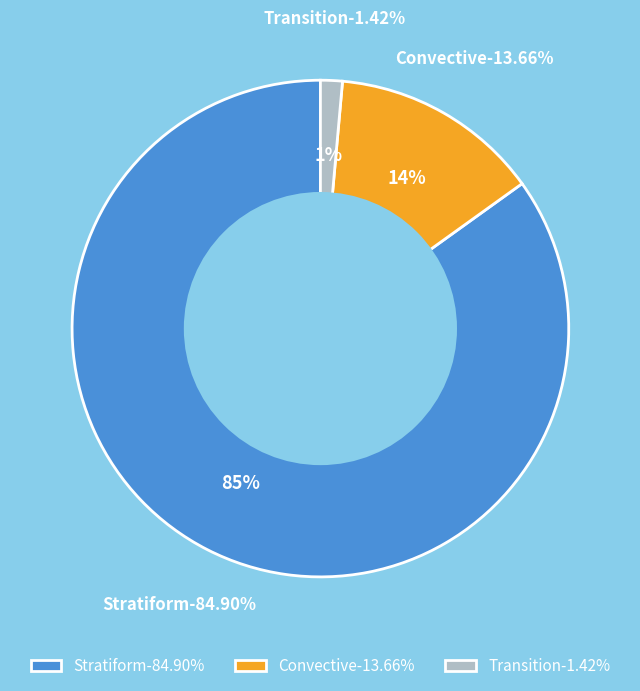

To the nearest percent, what is the average slice percentage?

33%